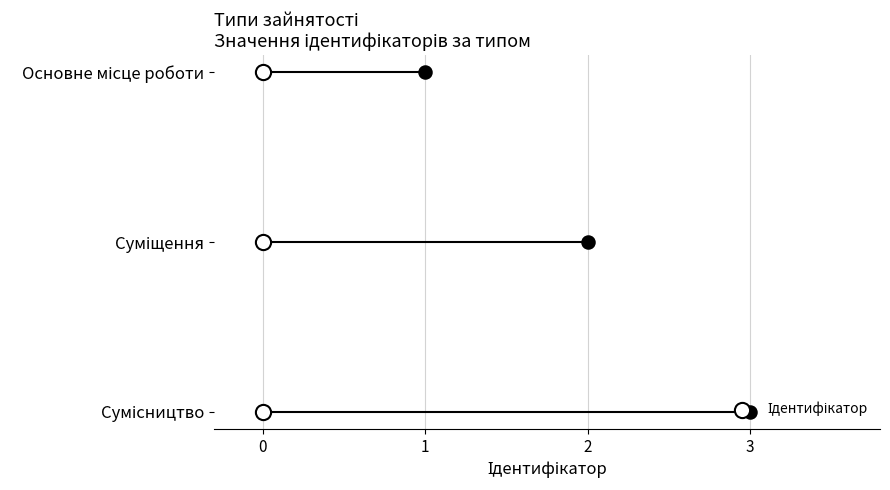

What is the ratio of the value at Суміщення to the value at Сумісництво?

0.7